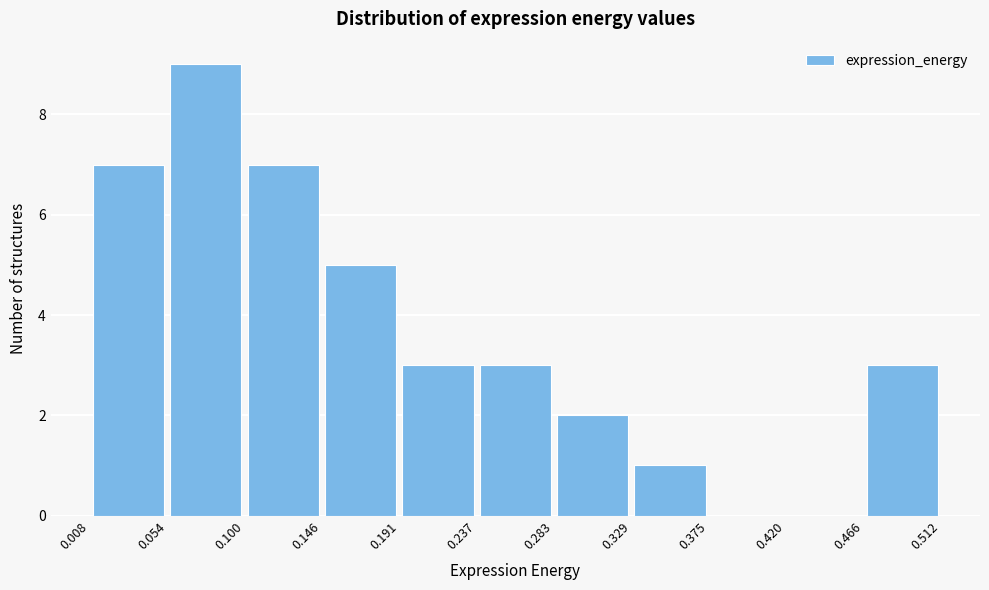

How tall is the bar that spans 0.237 to 0.283 on the x-axis? The values are not printed on the chart, so give them approximately, as read against the axis.

3